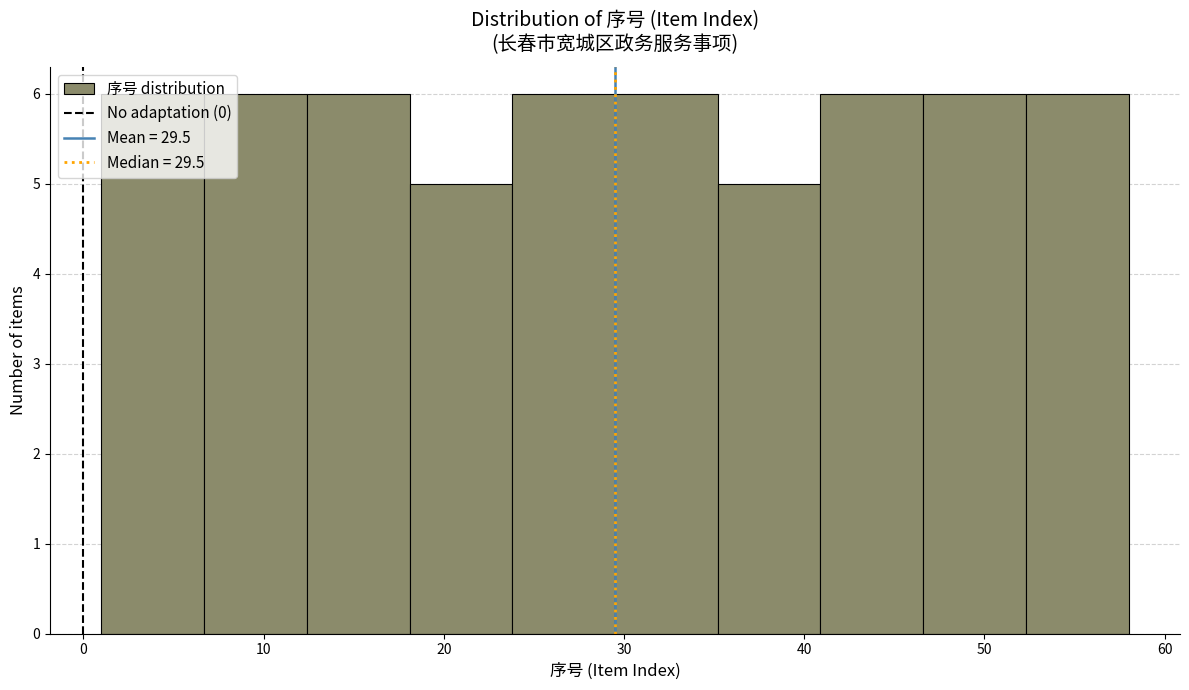

Reading left to right, list every bar in this chart as the range it spans on the x-axis followed by its height. Neither the bar edges nor the heights are printed on the chart, so give them approximately, as read against the axes.

1.0 to 6.7: 6
6.7 to 12.4: 6
12.4 to 18.1: 6
18.1 to 23.8: 5
23.8 to 29.5: 6
29.5 to 35.2: 6
35.2 to 40.9: 5
40.9 to 46.6: 6
46.6 to 52.3: 6
52.3 to 58.0: 6